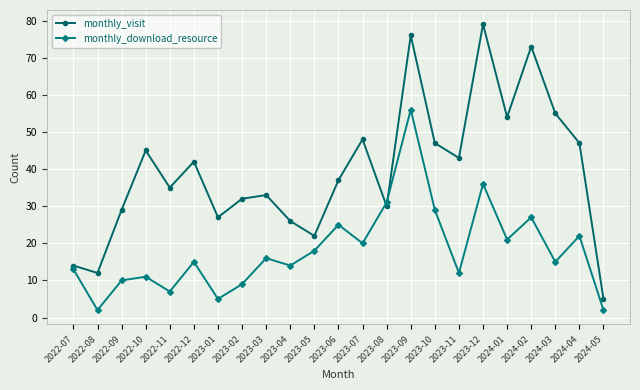

What is the average value of the monthly_visit series?

40